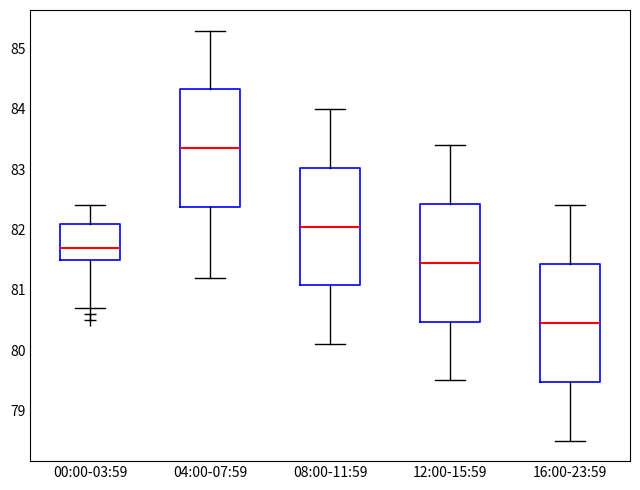

Reading left to right, transcribe this box plot: for each box, give where its median line is, the range the box spans, and where its two whiskers end, as read against the y-axis. The values are not printed on the chart, so give them approximately, as read against the axis.

00:00-03:59: median 81.7, box 81.5 to 82.1, whiskers 80.7 to 82.4
04:00-07:59: median 83.4, box 82.4 to 84.3, whiskers 81.2 to 85.3
08:00-11:59: median 82.1, box 81.1 to 83.0, whiskers 80.1 to 84.0
12:00-15:59: median 81.5, box 80.5 to 82.4, whiskers 79.5 to 83.4
16:00-23:59: median 80.5, box 79.5 to 81.4, whiskers 78.5 to 82.4